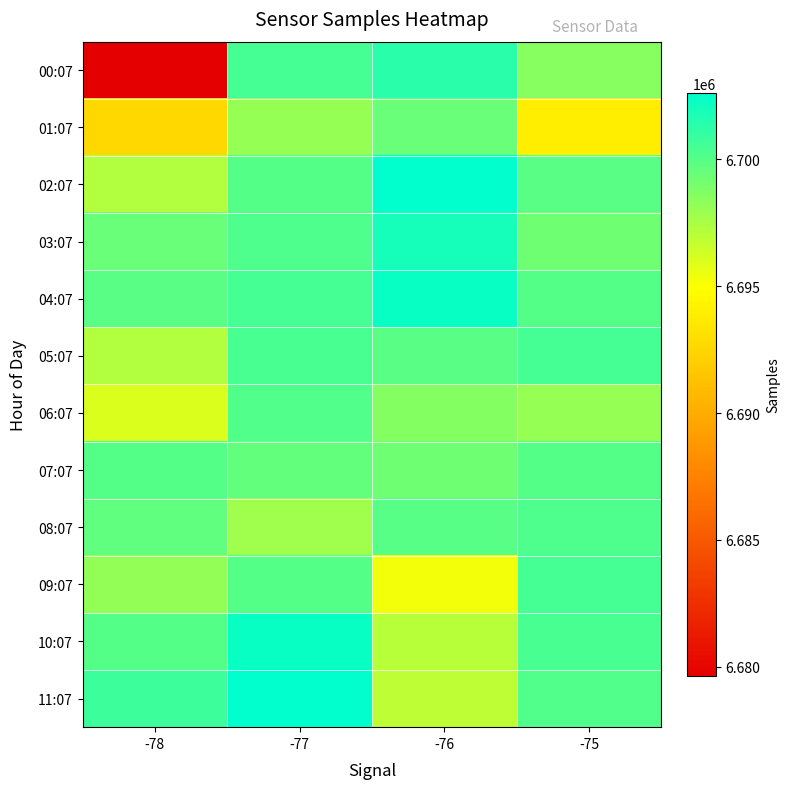

Which label corresponds to the largest value in the chart?

-76